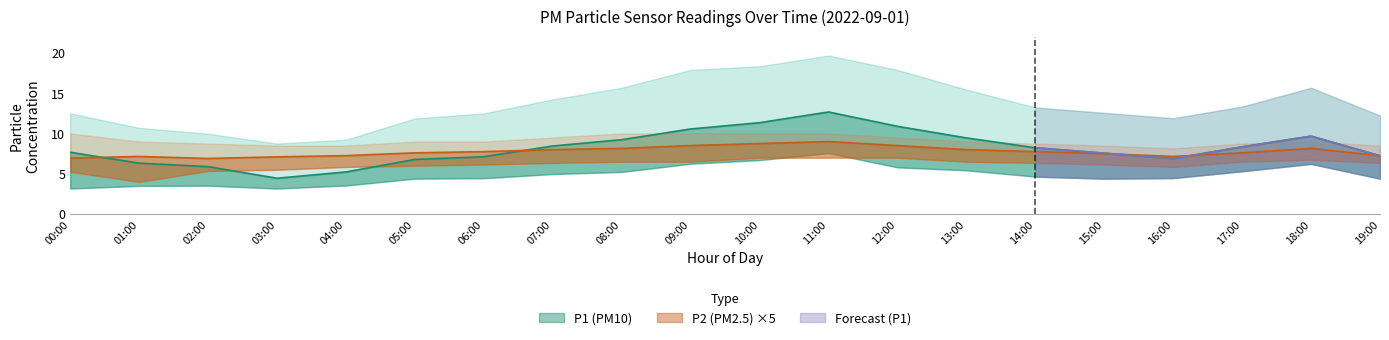

What position from the left is 14:00?

15